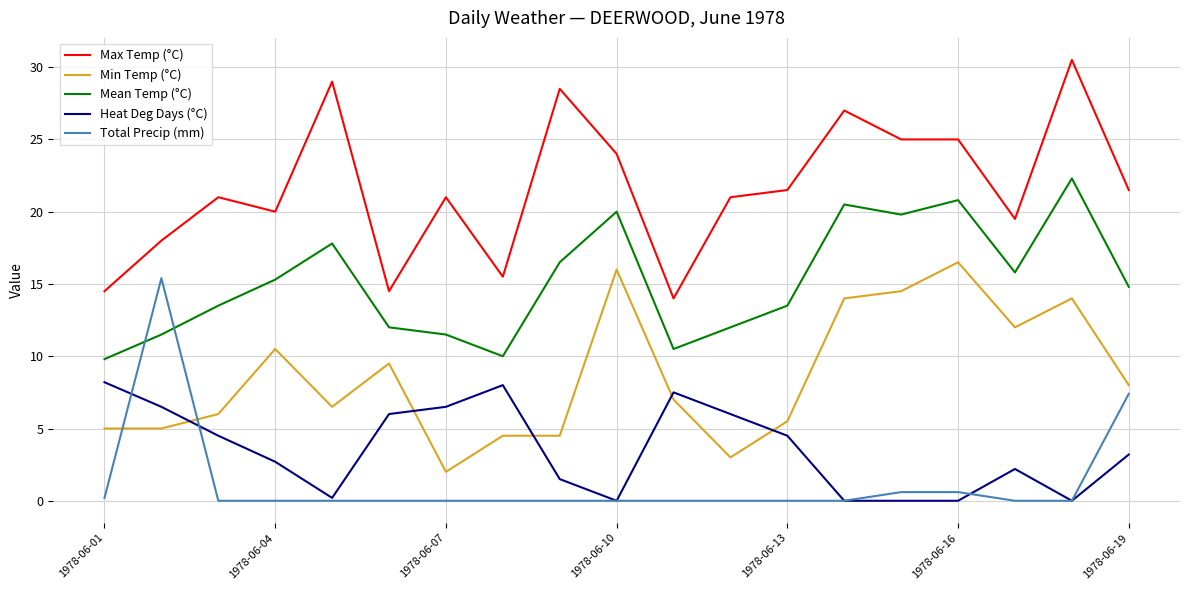

How many series are shown in this chart?

5